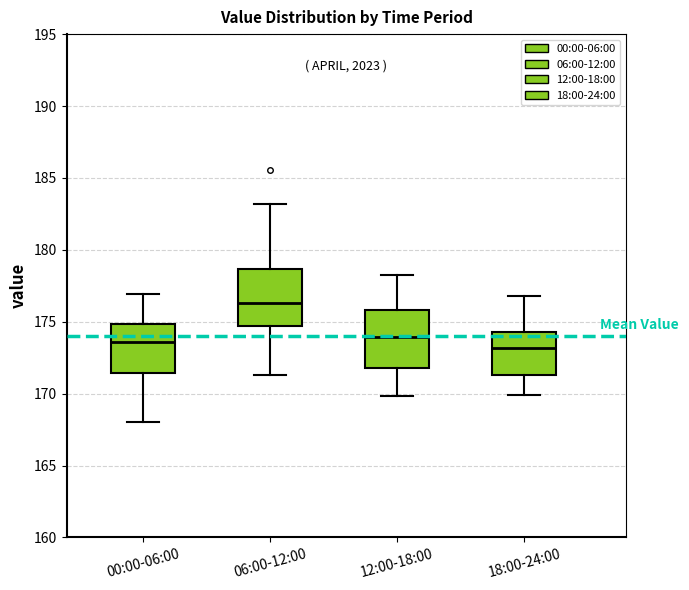

Reading left to right, read every box against the y-axis: the position of its median line, the range the box covers, and the ends of its whiskers. The values are not printed on the chart, so give them approximately, as read against the axis.

00:00-06:00: median 173.5, box 171.5 to 175.0, whiskers 168.0 to 177.0
06:00-12:00: median 176.5, box 174.5 to 178.5, whiskers 171.5 to 183.0
12:00-18:00: median 174.0, box 172.0 to 176.0, whiskers 170.0 to 178.0
18:00-24:00: median 173.0, box 171.5 to 174.5, whiskers 170.0 to 177.0